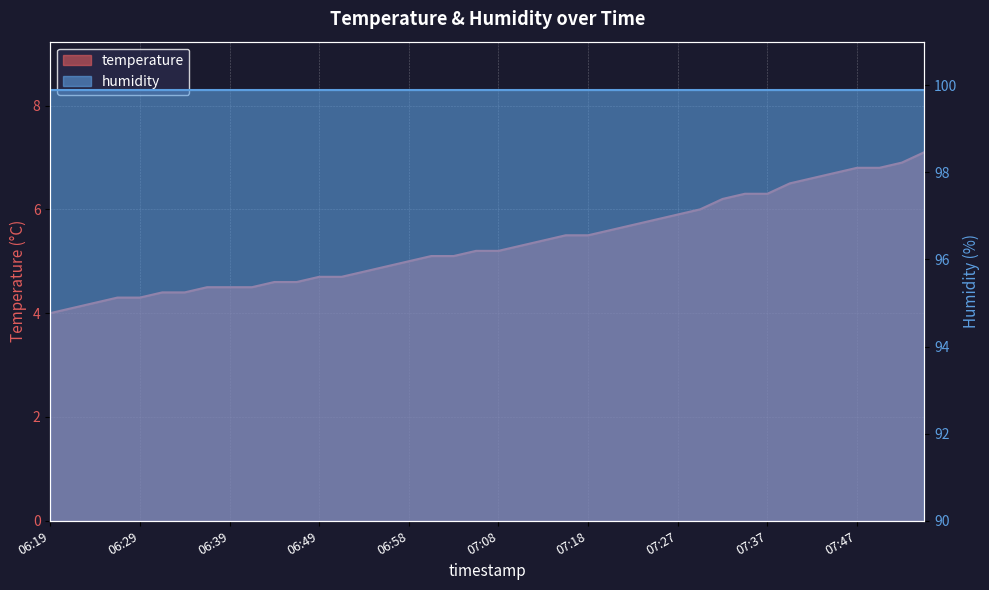

Rank the categories by value from highest to lowest.

07:54, 07:52, 07:47, 07:49, 07:44, 07:42, 07:40, 07:35, 07:37, 07:32, 07:30, 07:27, 07:25, 07:23, 07:20, 07:15, 07:18, 07:13, 07:10, 07:06, 07:08, 07:01, 07:03, 06:58, 06:56, 06:53, 06:49, 06:51, 06:44, 06:46, 06:36, 06:39, 06:41, 06:32, 06:34, 06:27, 06:29, 06:24, 06:22, 06:19